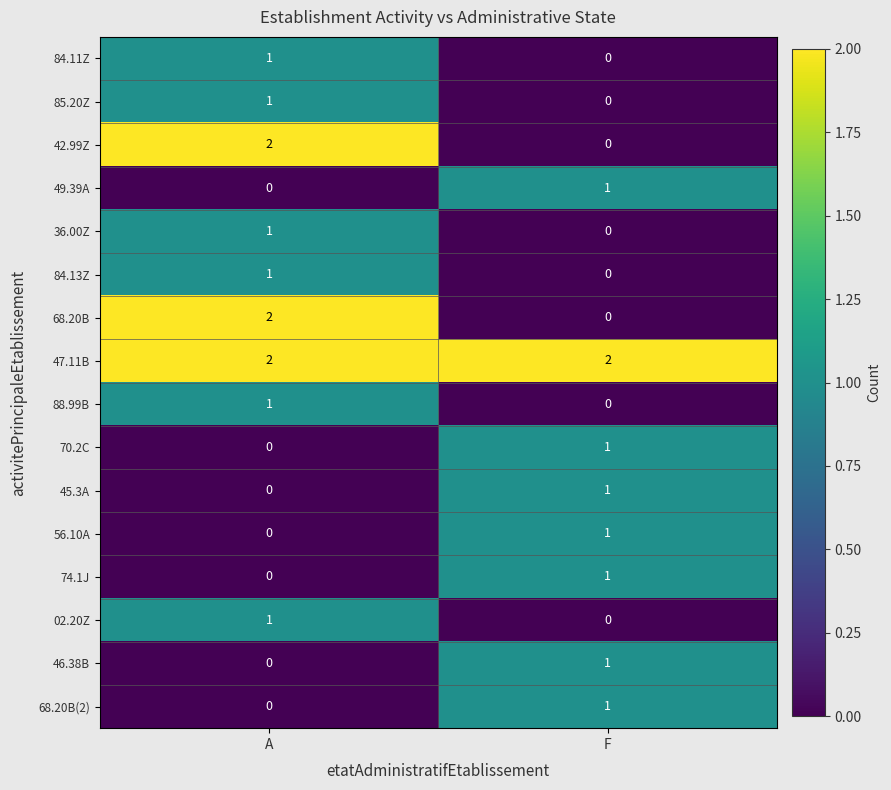

Which series has the largest total across all categories?

47.11B